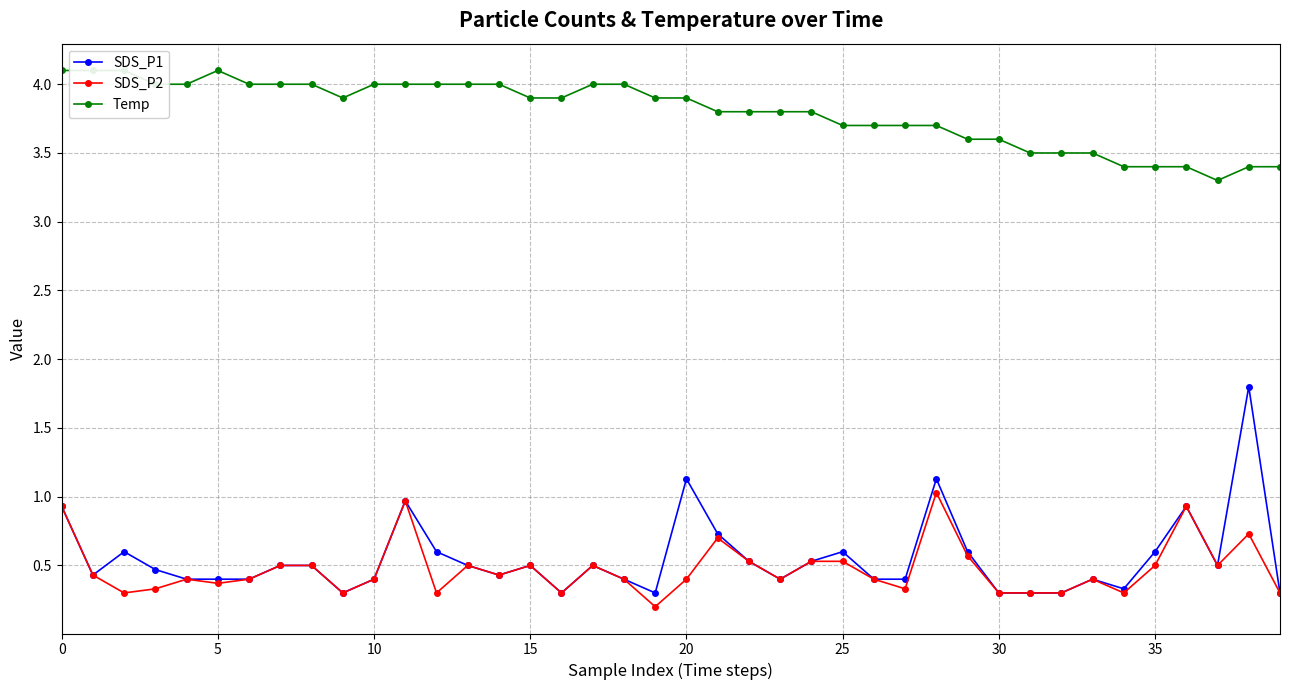

What is the minimum value for SDS_P1?

0.3